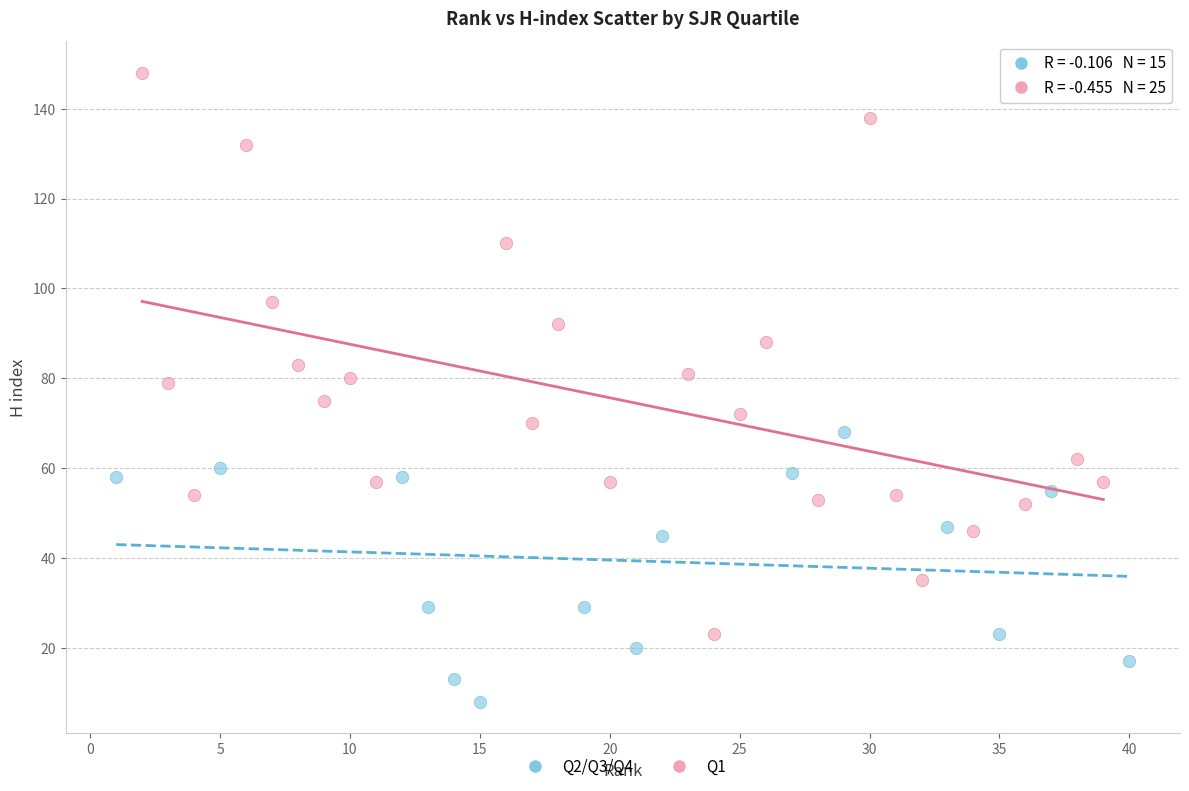

Which series contains the highest Y value?

Q1